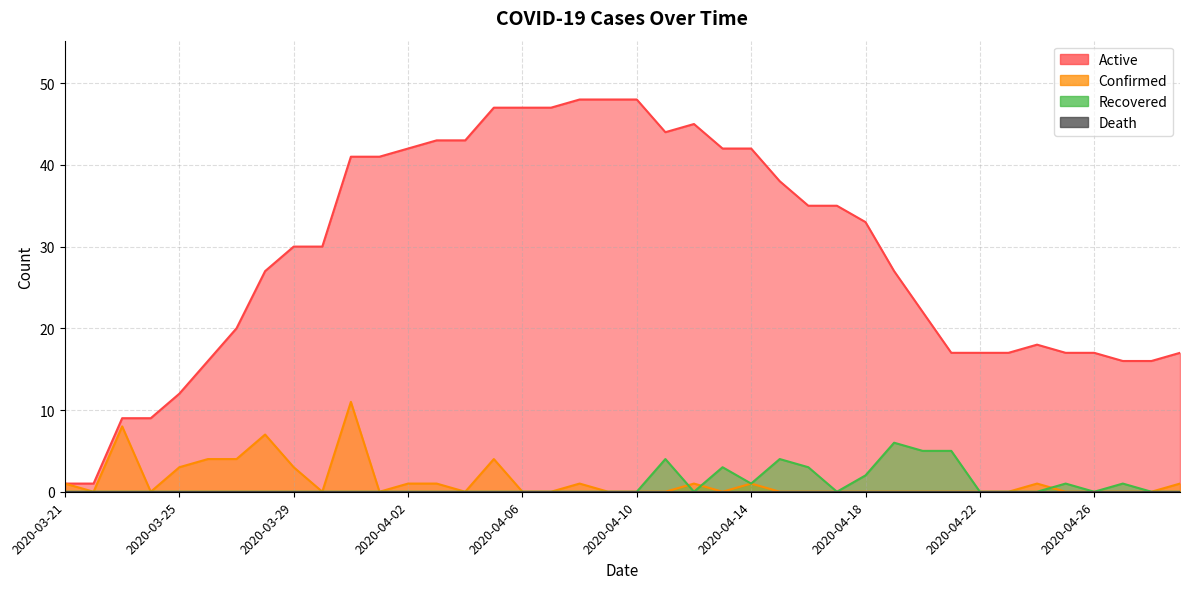

Which series has the widest spread of values?

Active